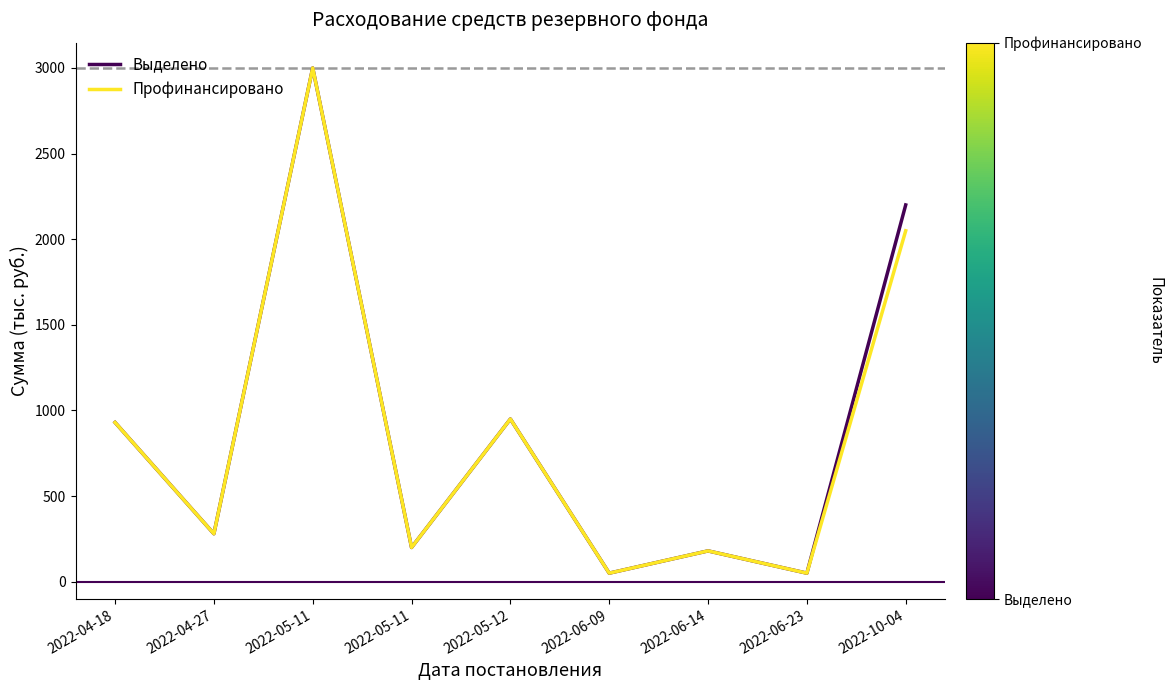

Which series changed the most between 2022-05-12 and 2022-06-09?

Выделено